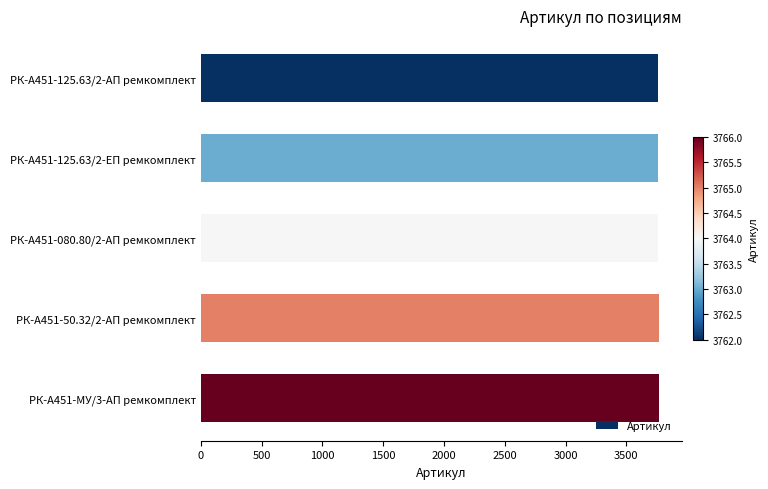

What is the maximum value shown in the chart?

3766